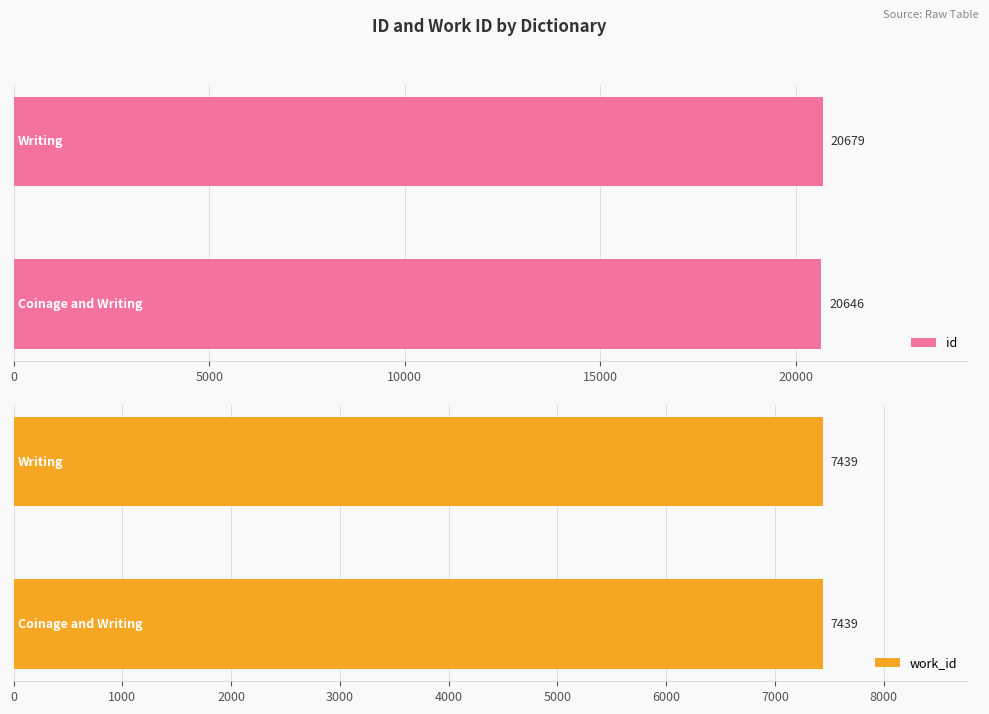

Does the chart contain any negative values?

No